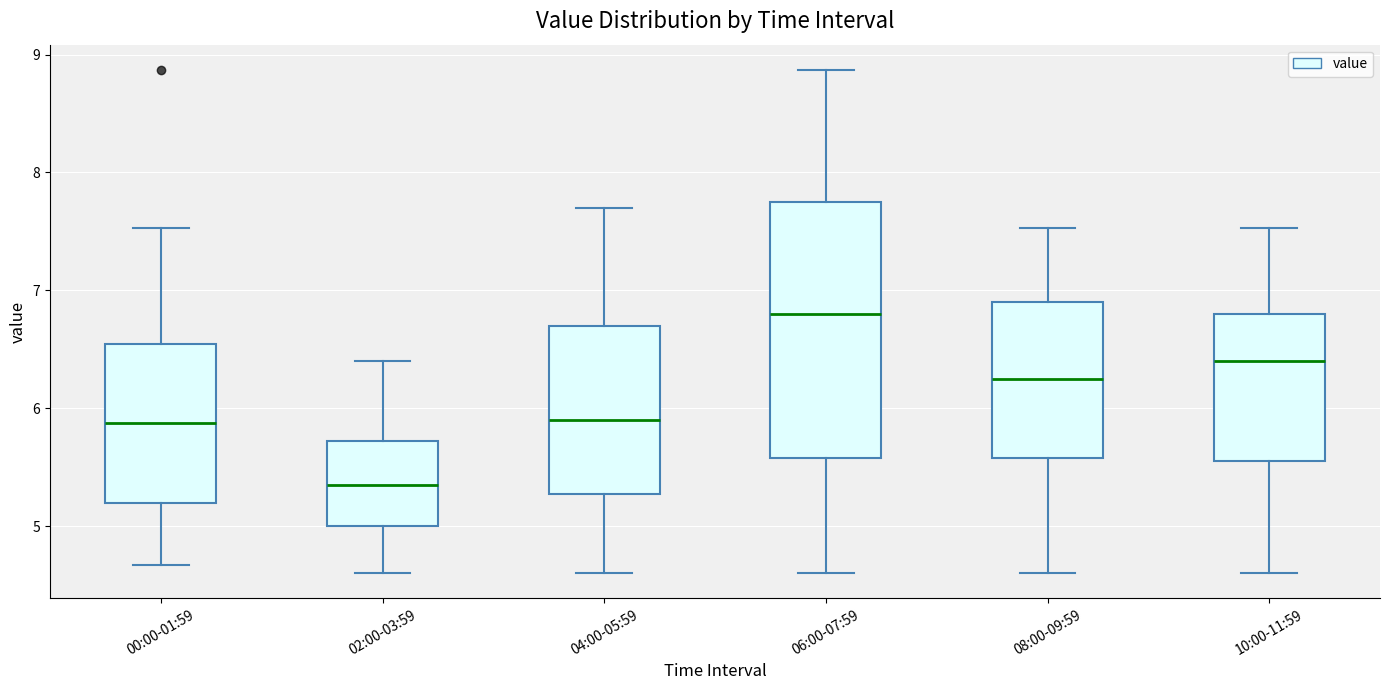

Reading left to right, transcribe this box plot: for each box, give where its median line is, the range the box spans, and where its two whiskers end, as read against the y-axis. The values are not printed on the chart, so give them approximately, as read against the axis.

00:00-01:59: median 5.9, box 5.2 to 6.5, whiskers 4.7 to 7.5
02:00-03:59: median 5.4, box 5.0 to 5.7, whiskers 4.6 to 6.4
04:00-05:59: median 5.9, box 5.3 to 6.7, whiskers 4.6 to 7.7
06:00-07:59: median 6.8, box 5.6 to 7.8, whiskers 4.6 to 8.9
08:00-09:59: median 6.3, box 5.6 to 6.9, whiskers 4.6 to 7.5
10:00-11:59: median 6.4, box 5.6 to 6.8, whiskers 4.6 to 7.5